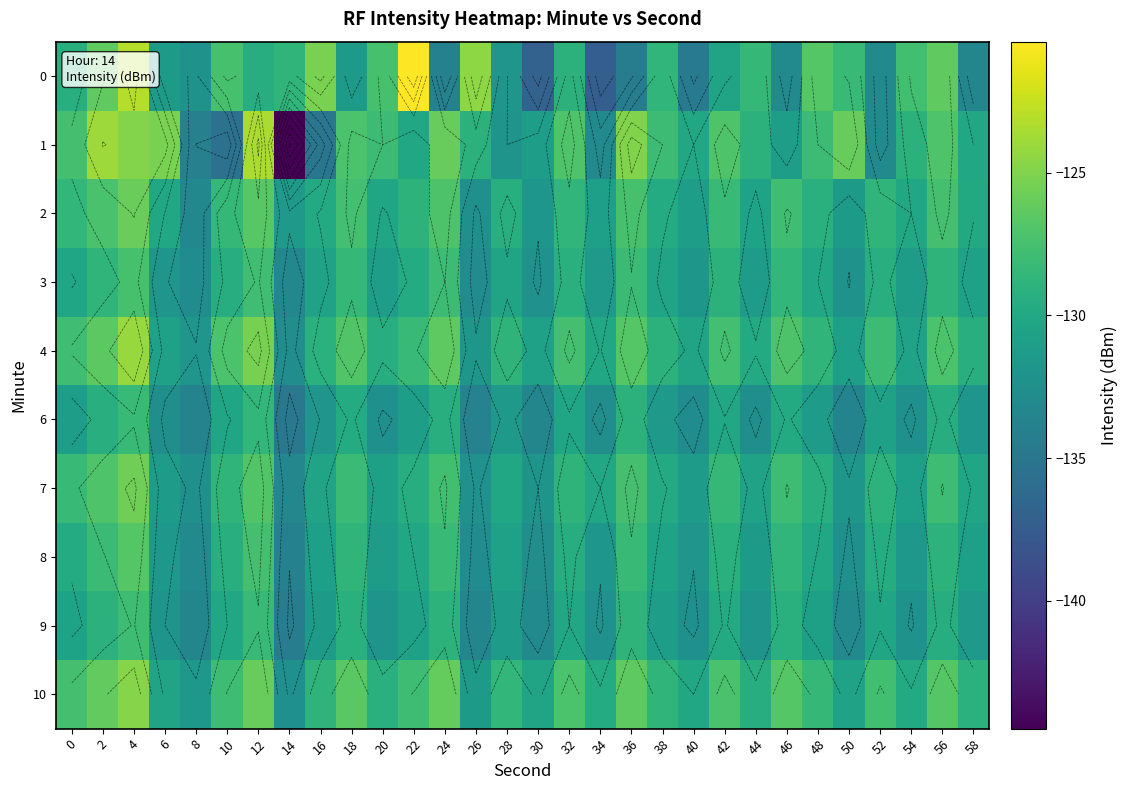

How many values in the 0 series are below -129?

16